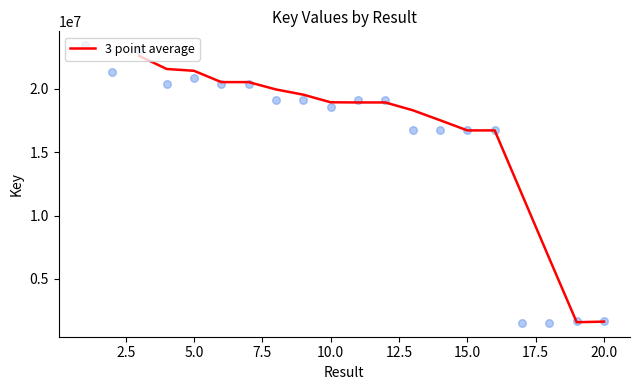

What is the highest value of the 3 point average series?

22594808.3